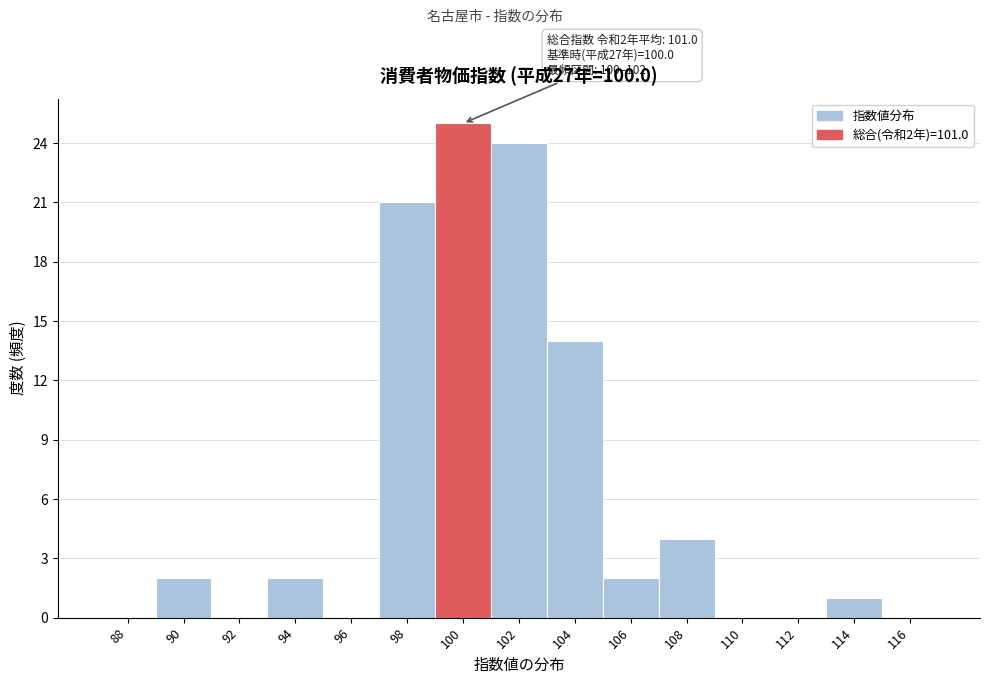

Reading left to right, what are all the values shown in this chart?

88=0	90=2	92=0	94=2	96=0	98=21	100=25	102=24	104=14	106=2	108=4	110=0	112=0	114=1	116=0